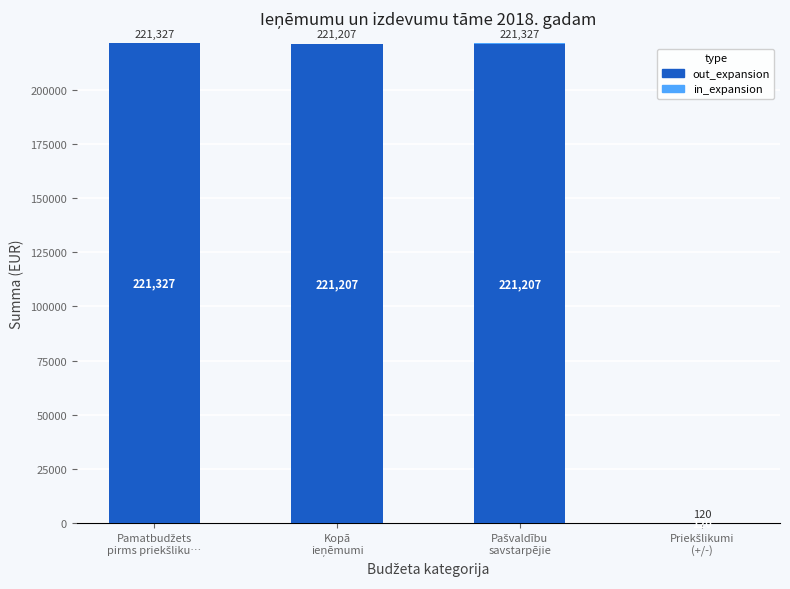

What is the sum of all out_expansion values?

663861